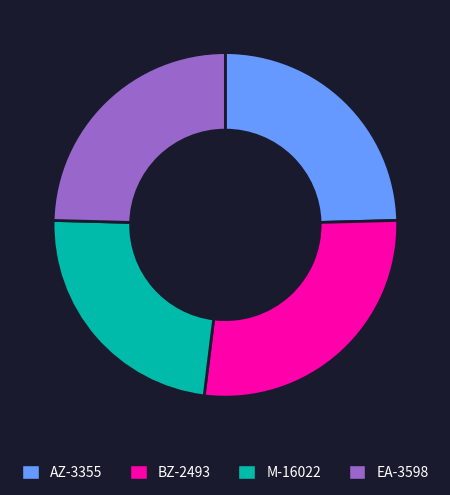

Is there any slice that represents more than half of the pie?

No